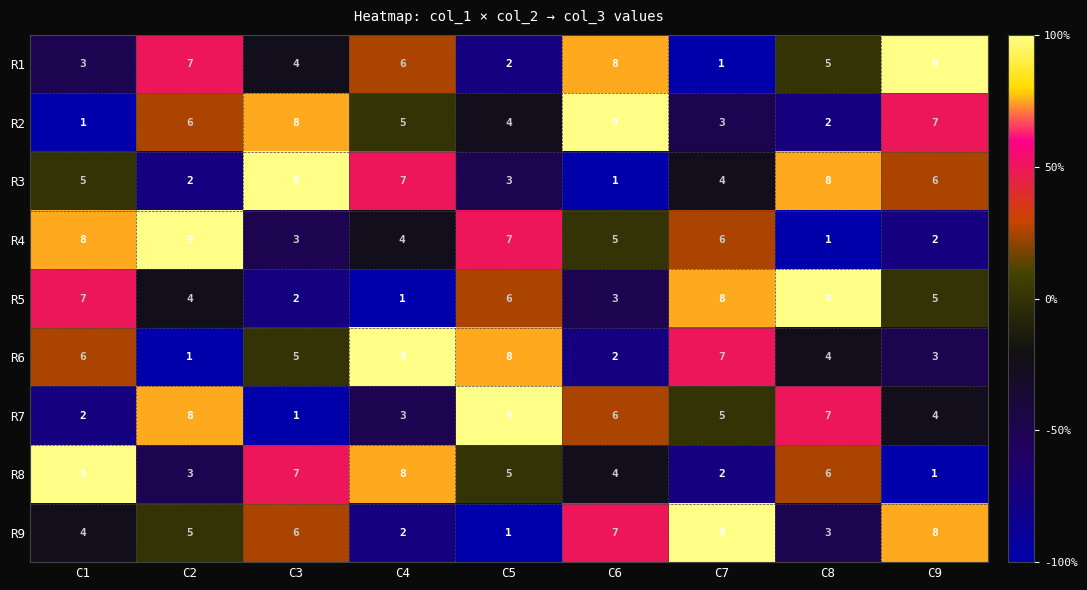

Which series changed the most between C1 and C3?

R2